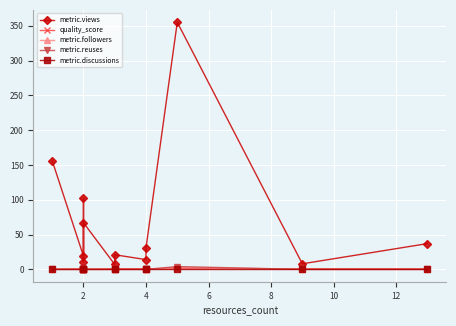

True or false: metric.discussions and metric.followers cross at least once.

False